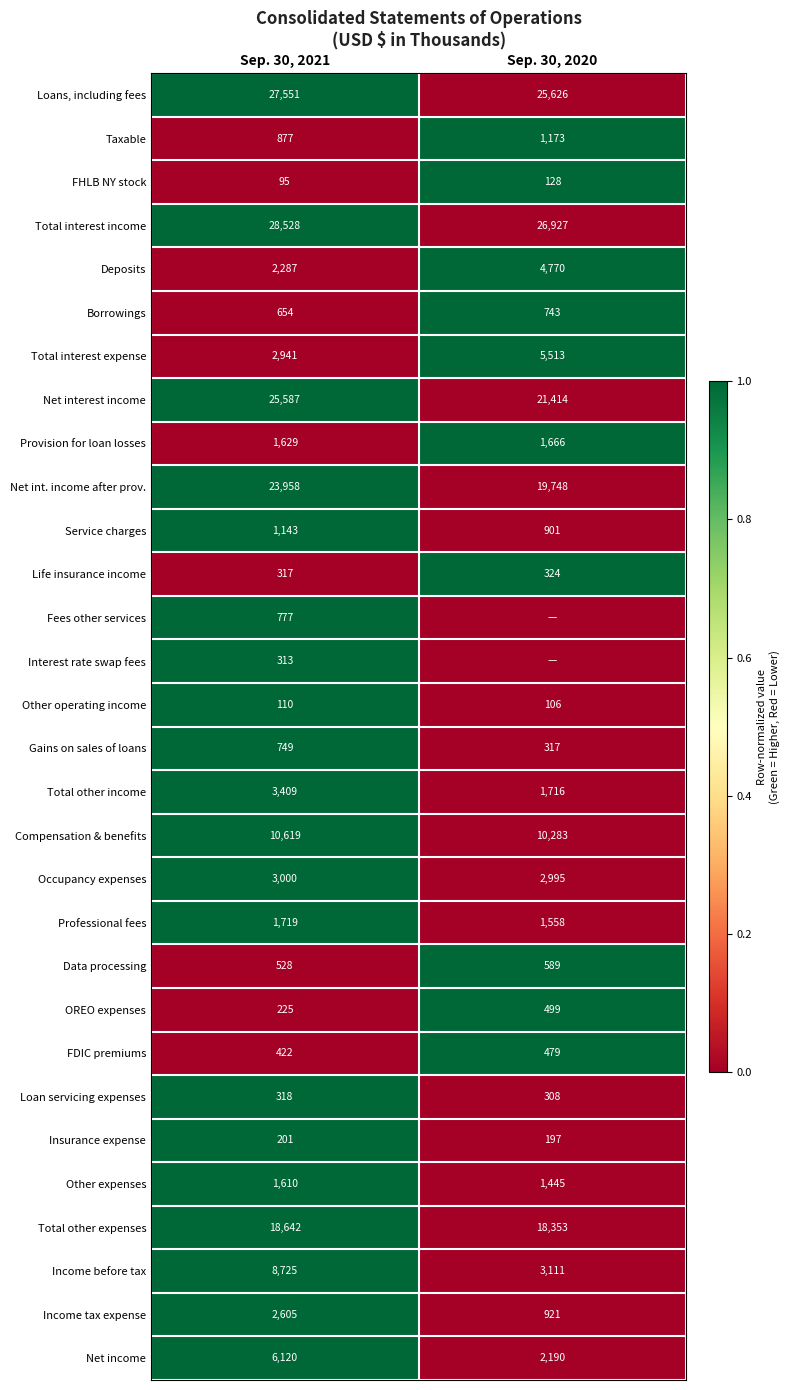

What is the approximate value of Loan servicing expenses at Sep. 30, 2020?

308